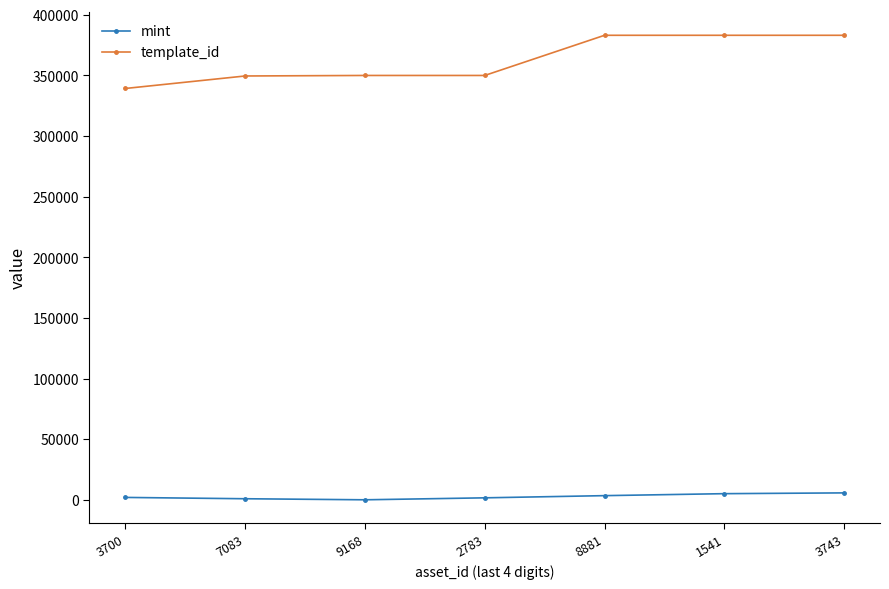

What is the minimum value shown in the chart?

75